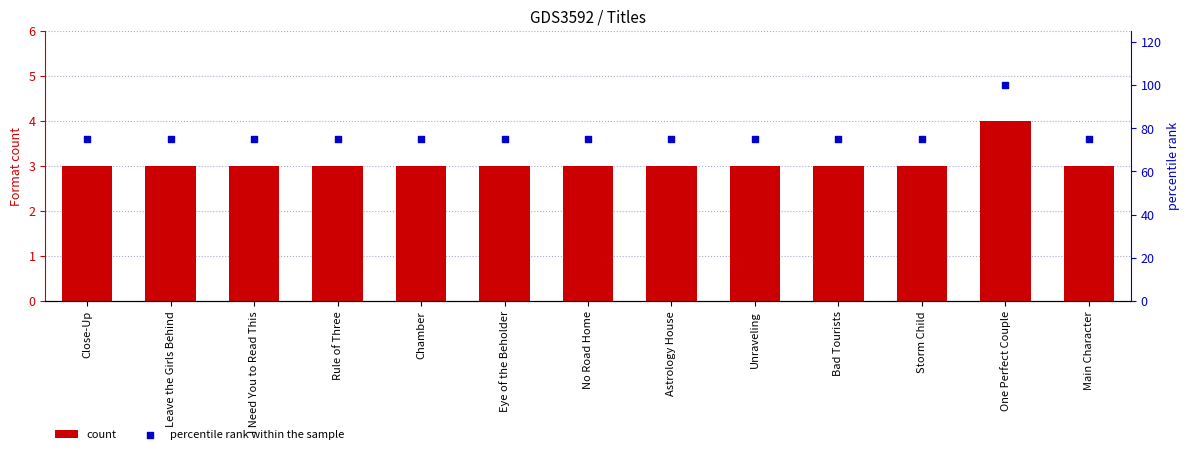

Which series reaches the maximum Y coordinate?

percentile rank within the sample